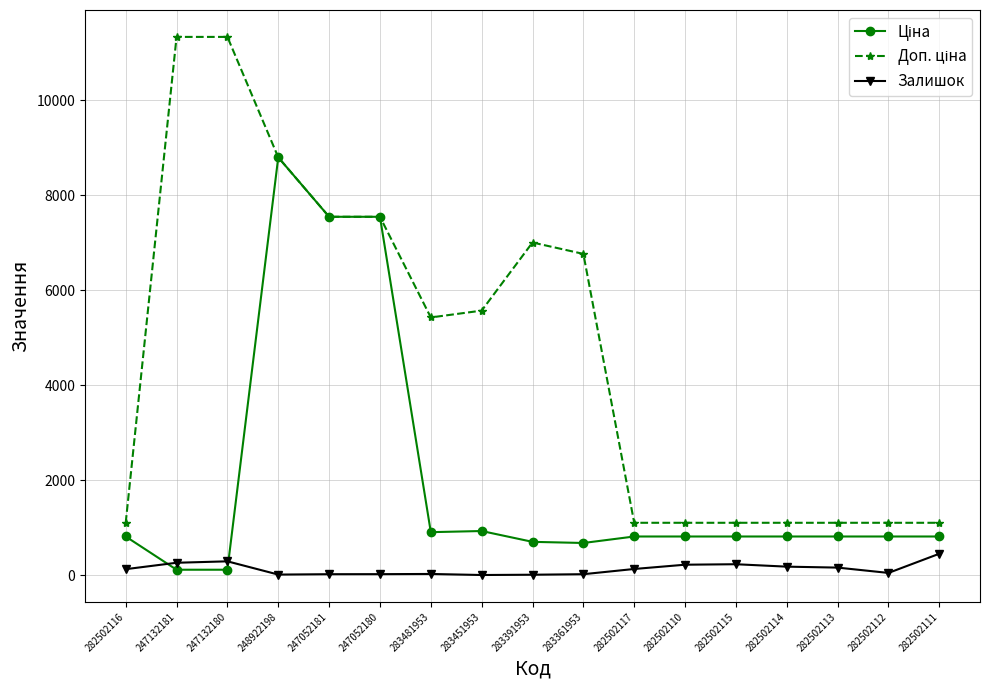

What is the total value across all series at 248922198?

17606.2